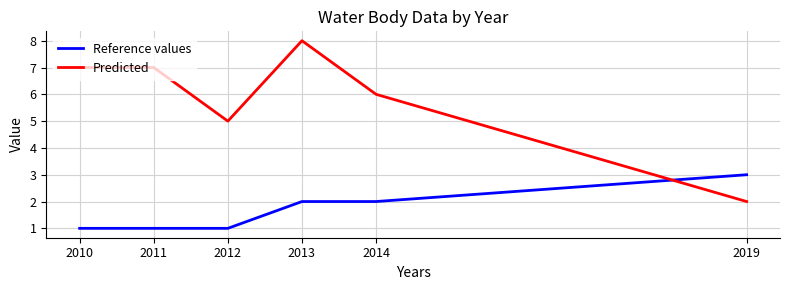

Which series changed the most between 2012 and 2013?

Predicted